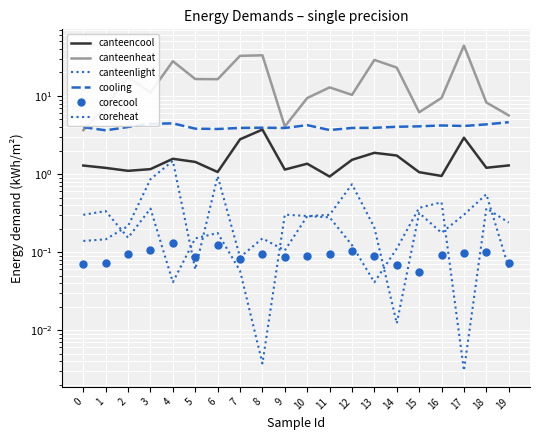

True or false: coreheat has more than 0 interior local peaks.

True